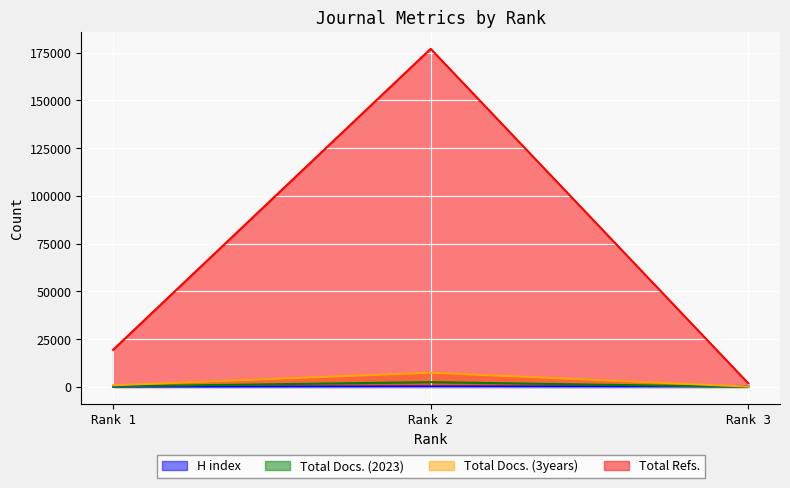

What is the maximum value for Total Refs.?

176970